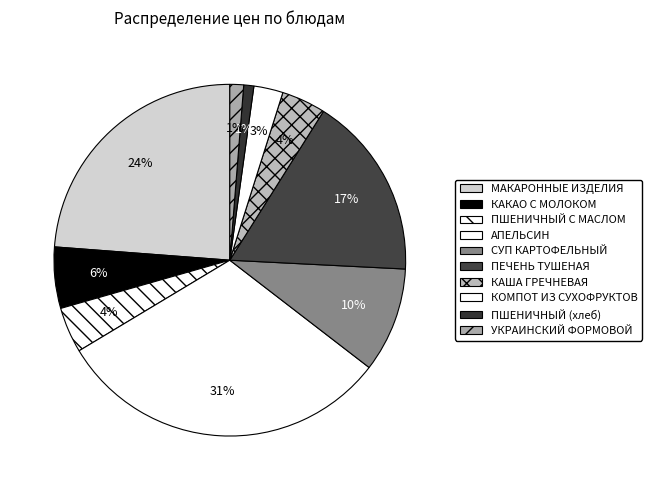

How many segments does this pie chart have?

10